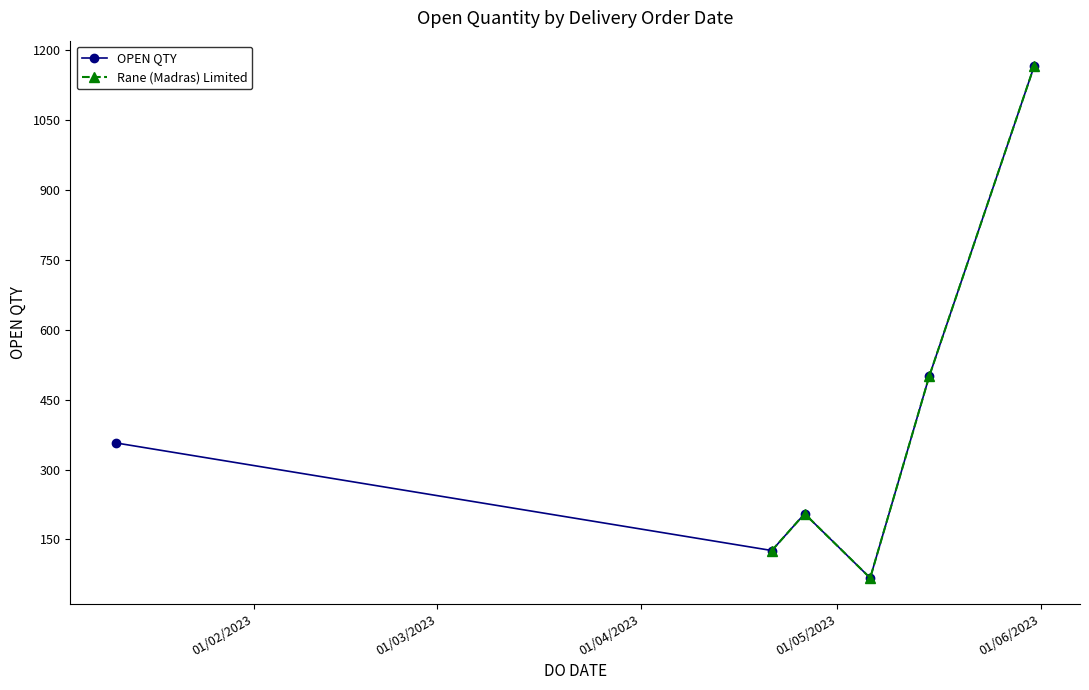

What is the value of the OPEN QTY point at the 6th from the left?

1166